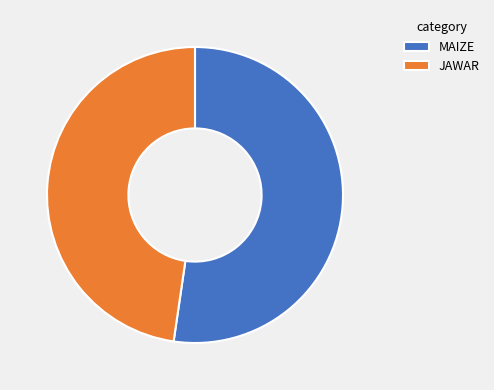

The JAWAR slice represents 48% of the pie. True or false?

True